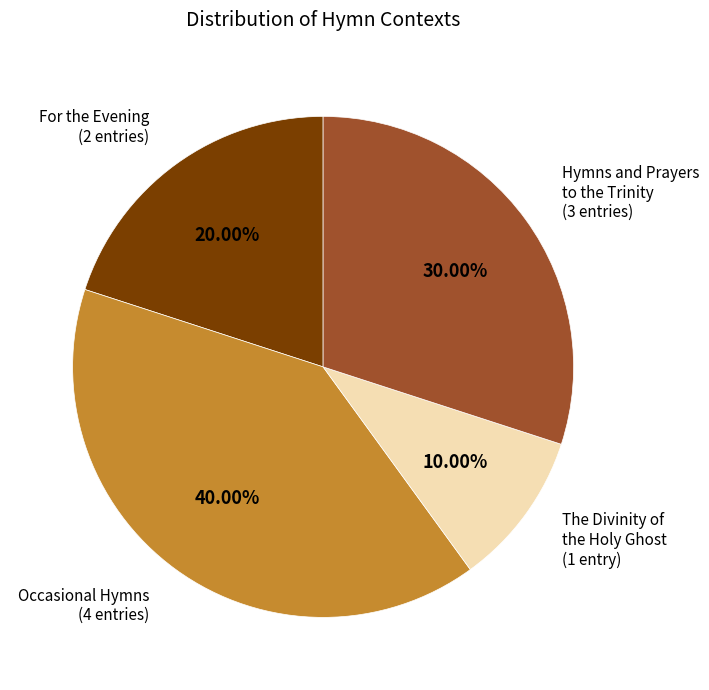

Does The Divinity of the Holy Ghost (1 entry) represent more than half of the total?

No